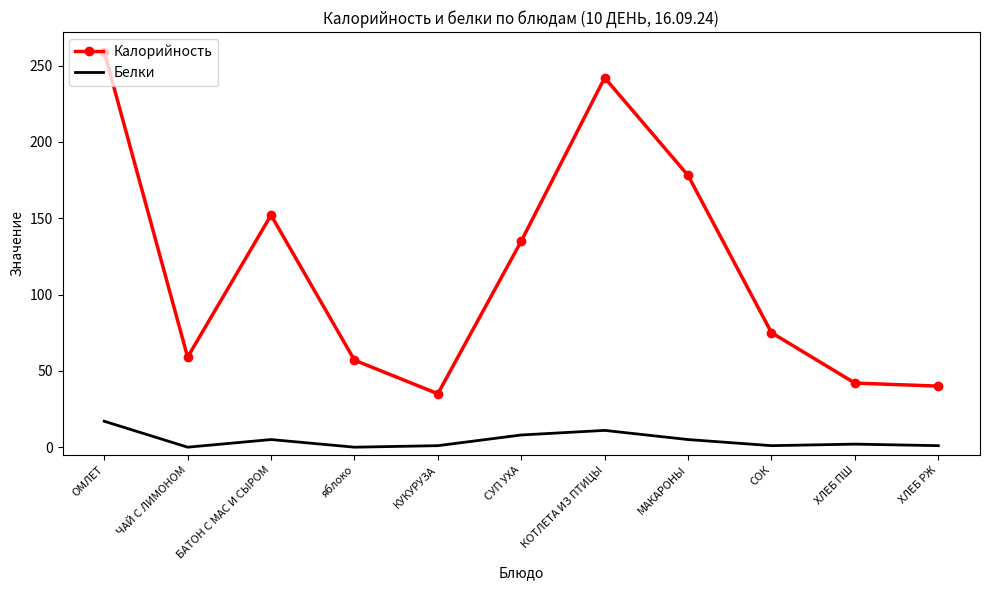

What are all the series names shown in the legend?

Калорийность, Белки